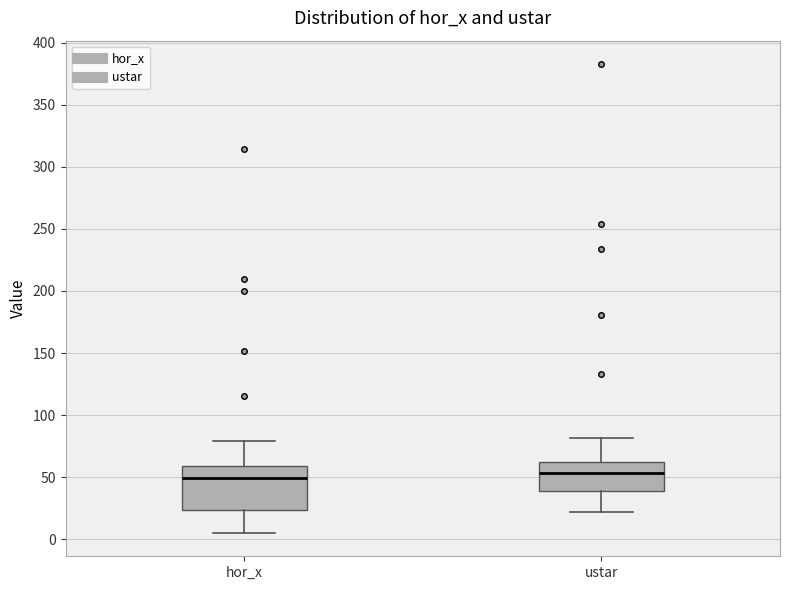

Where does the median line of the box for ustar sit on the y-axis? The values are not printed on the chart, so give them approximately, as read against the axis.

55